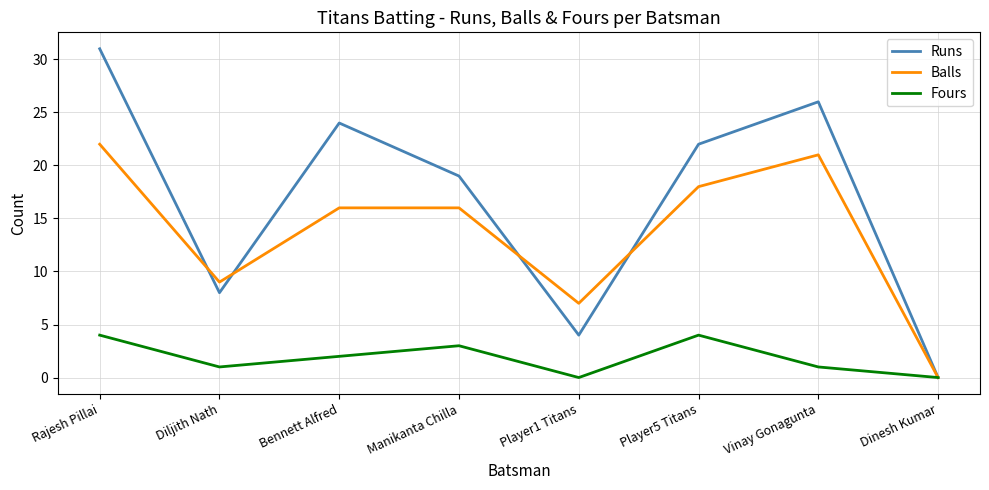

What is the spread (max minus min) of values at Player5 Titans?

18